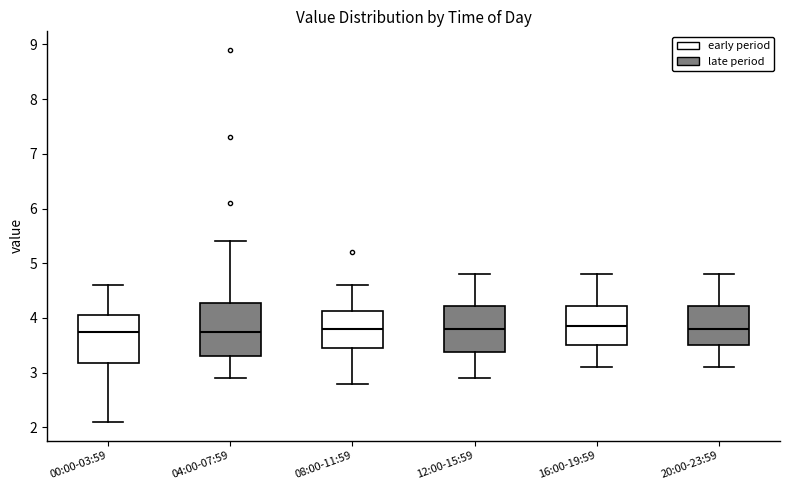

Which box is the tallest, from its lower edge to its upper edge?

04:00-07:59